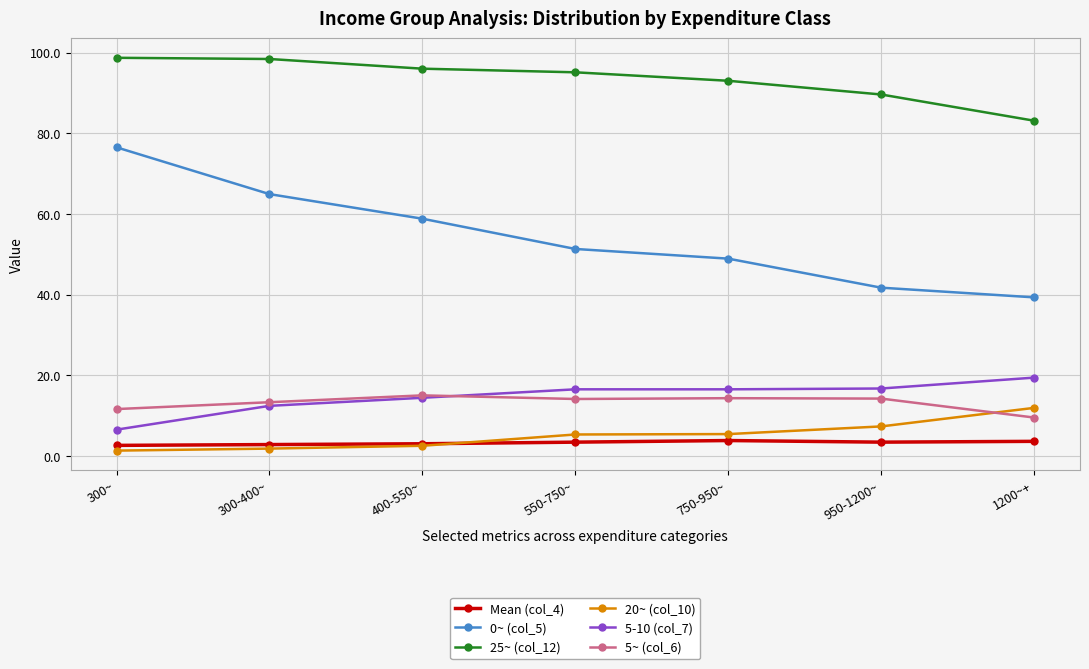

At which label does 20~ (col_10) reach its peak?

1200~+